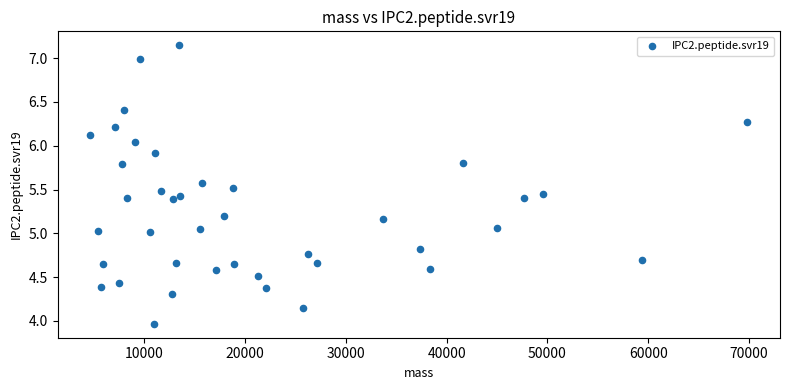

What is the range of X values (max minus min)?

65135.7